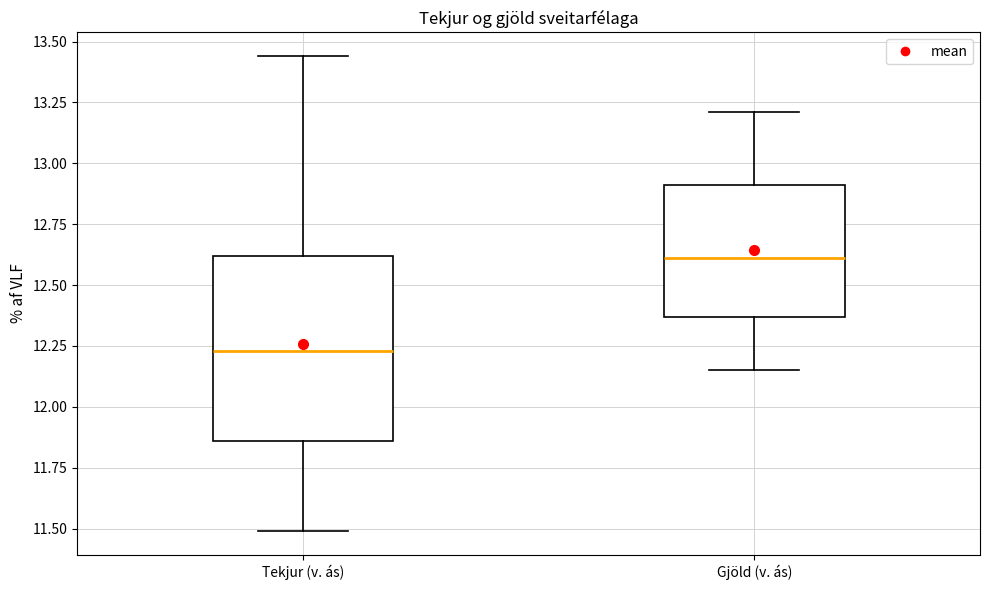

Which box has the lowest median line?

Tekjur (v. ás)